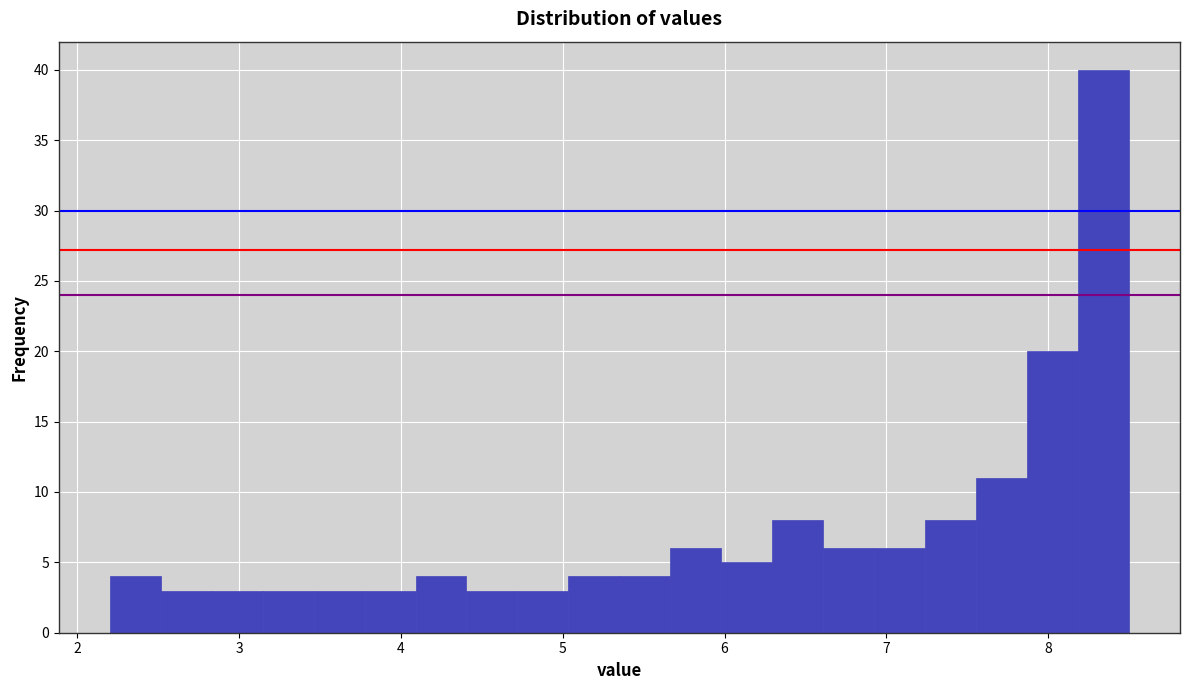

Around what value on the x-axis is the tallest bar? Give the approximate position of its centre, as read against the axis.

8.3